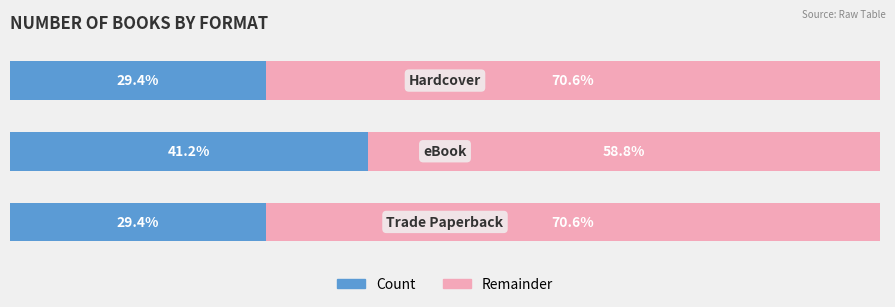

At how many categories does at least one series exceed 31?

3